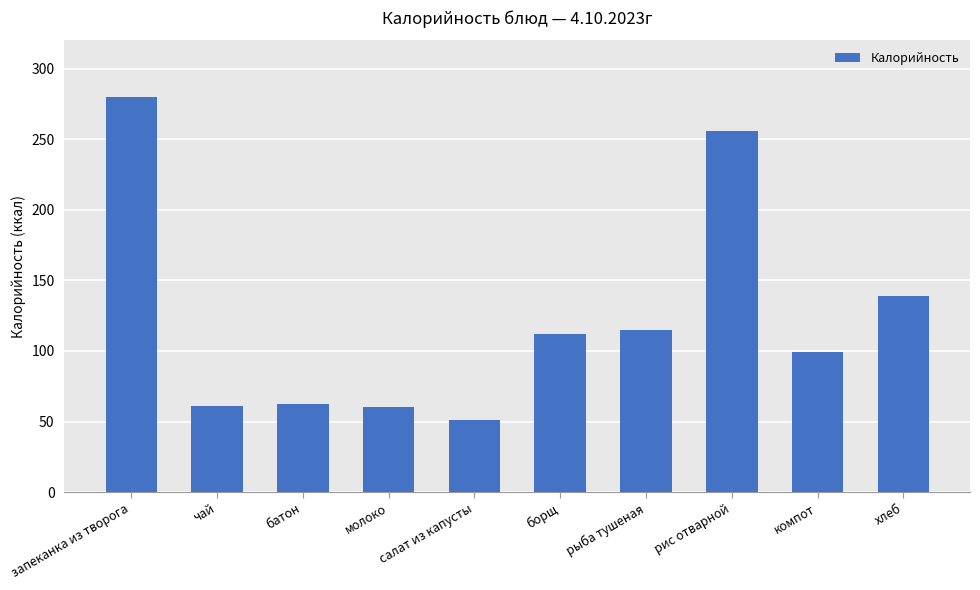

What is the maximum value shown in the chart?

279.6